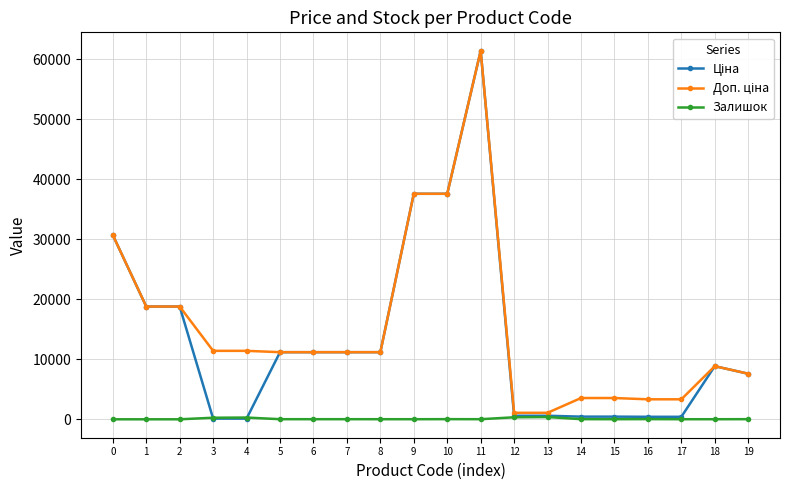

What is the greatest value displayed?

61434.3